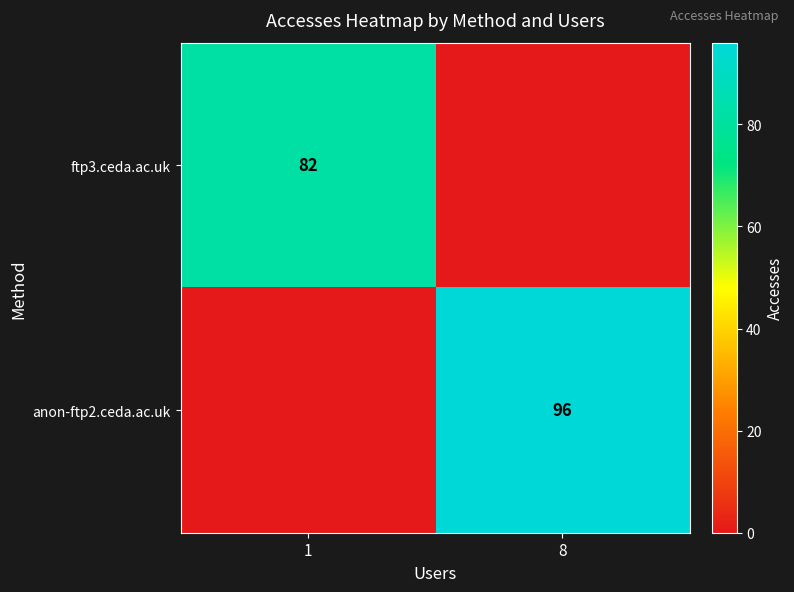

The value of anon-ftp2.ceda.ac.uk at 8 is 168. True or false?

False